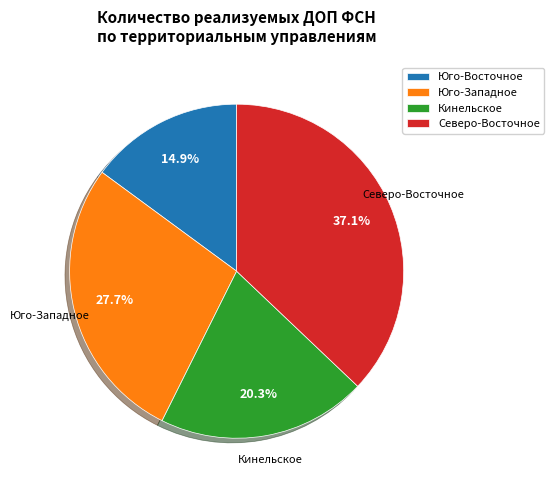

What percentage is NOT represented by Северо-Восточное?

62.9%